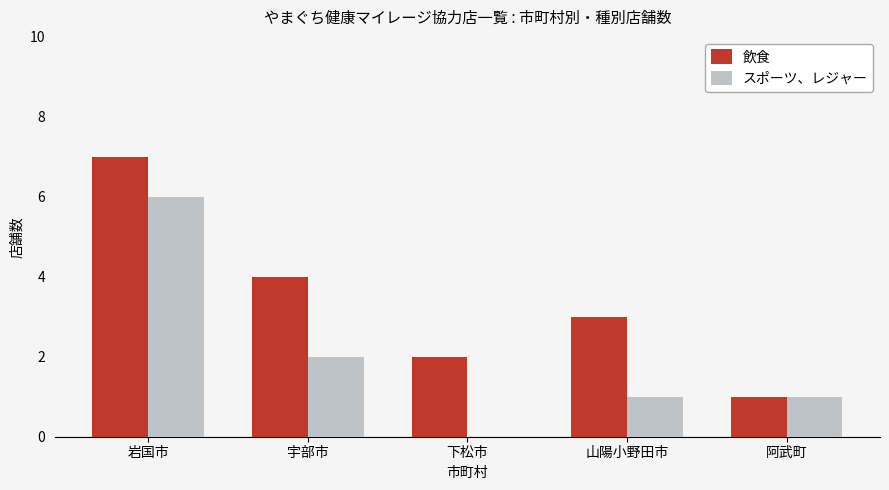

Reading left to right, extract all data points from this chart.

飲食: 岩国市=7	宇部市=4	下松市=2	山陽小野田市=3	阿武町=1
スポーツ、レジャー: 岩国市=6	宇部市=2	下松市=0	山陽小野田市=1	阿武町=1